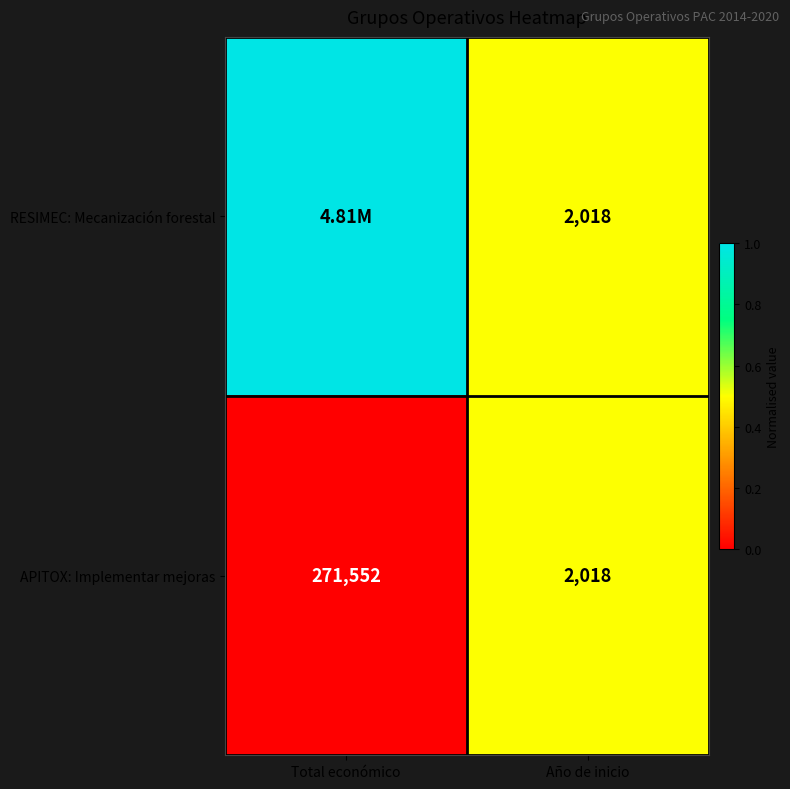

Which has a higher value, Año de inicio or Total económico?

Total económico